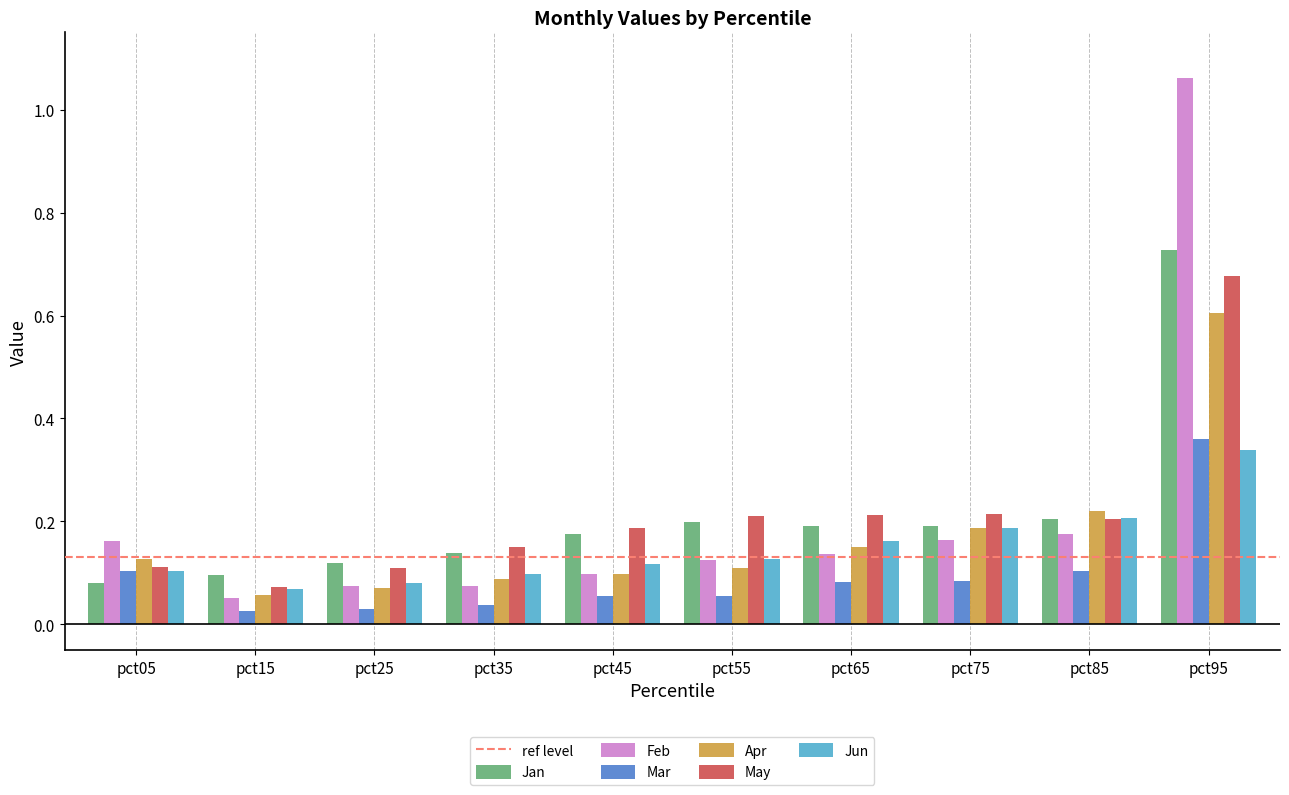

True or false: Mar has a value of 0.1 at pct65.

True